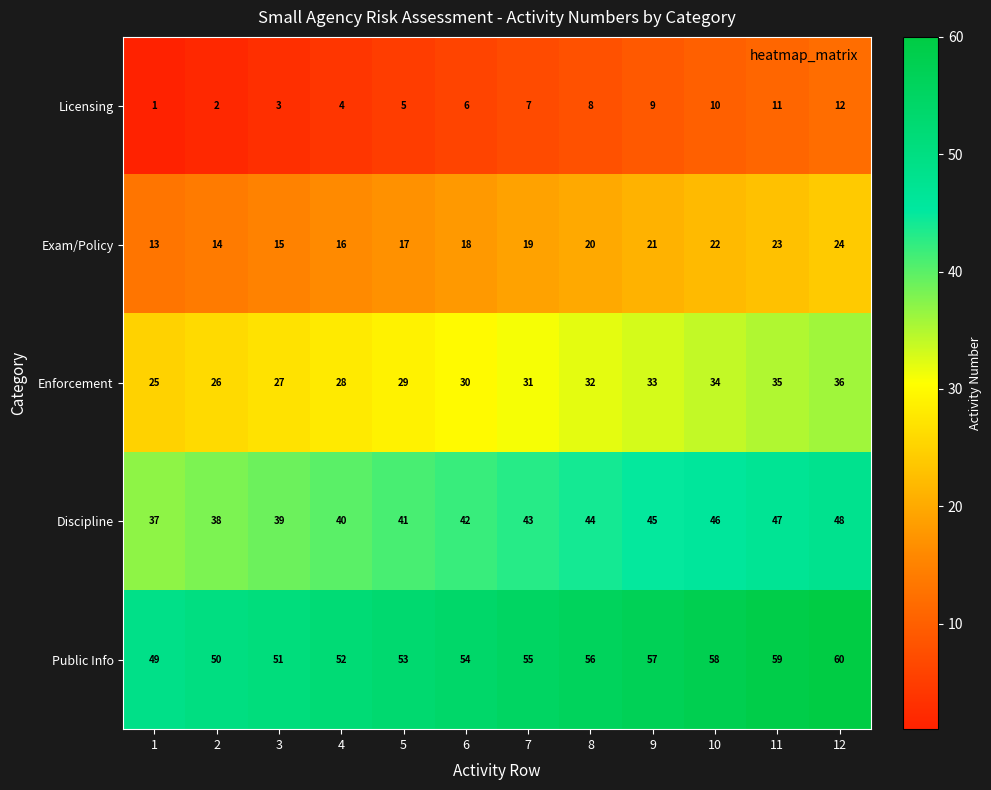

What is the difference between the second highest and minimum values in the Exam/Policy series?

10